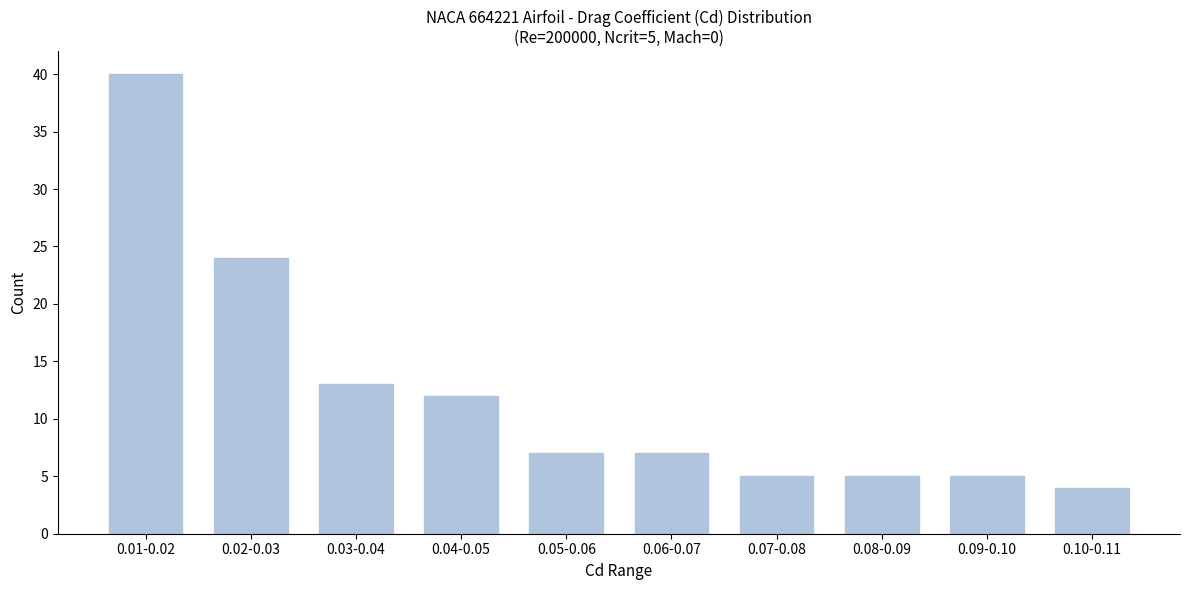

Reading left to right, what are all the values shown in this chart?

40	24	13	12	7	7	5	5	5	4